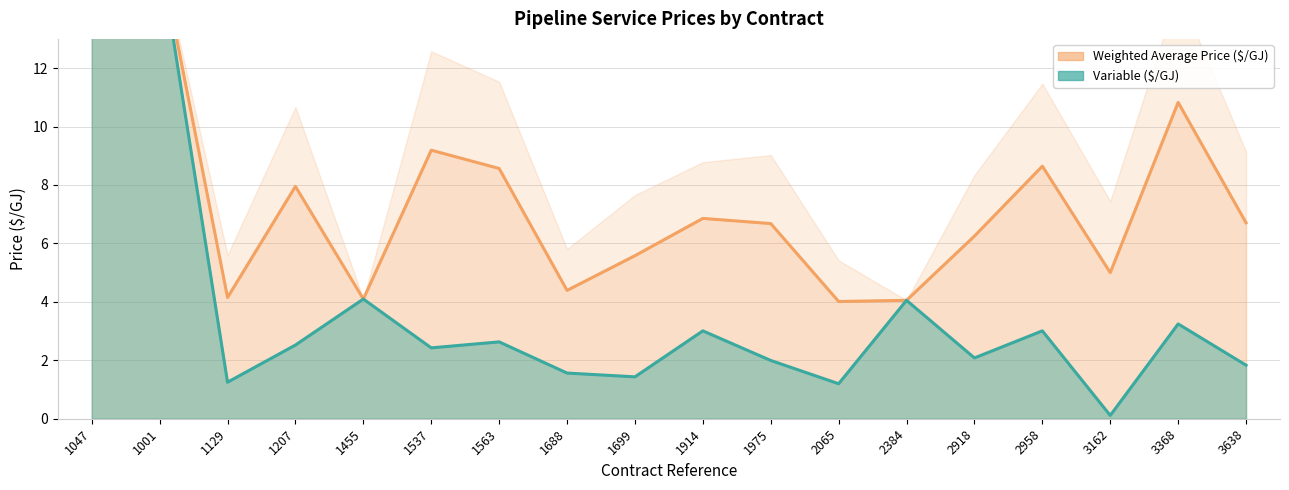

What is the label of the 18th point from the left?

3638